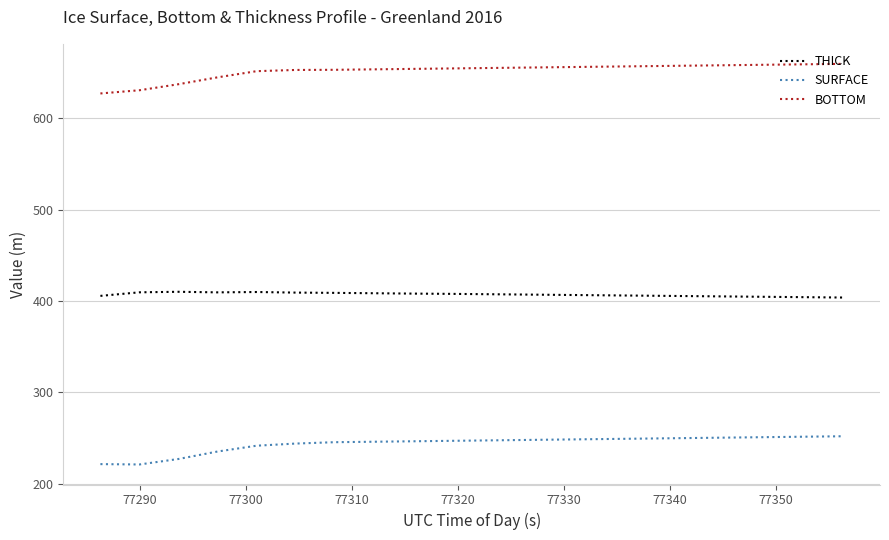

True or false: BOTTOM and THICK intersect in this chart.

False